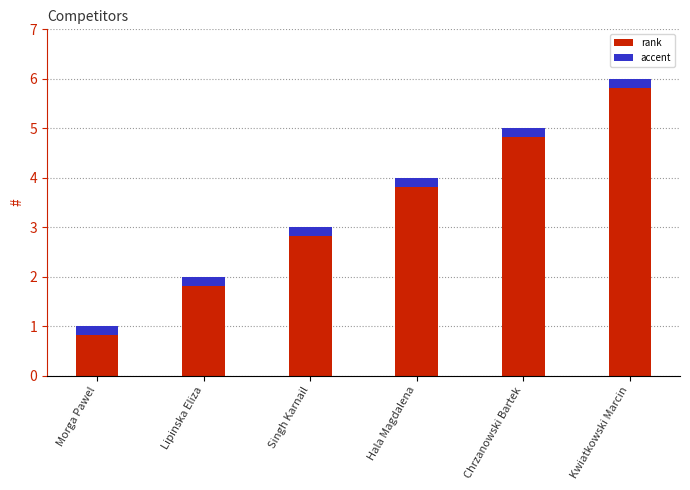

List the labels in order of value, smallest first.

Morga Pawel, Lipinska Eliza, Singh Karnail, Hala Magdalena, Chrzanowski Bartek, Kwiatkowski Marcin